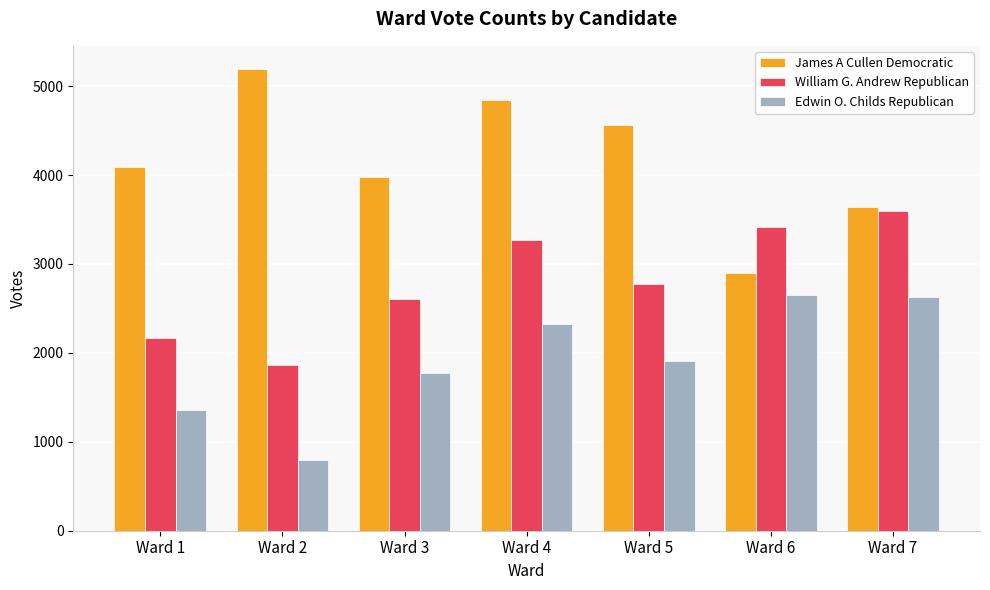

Where does the Edwin O. Childs Republican series first go above 1908?

Ward 4